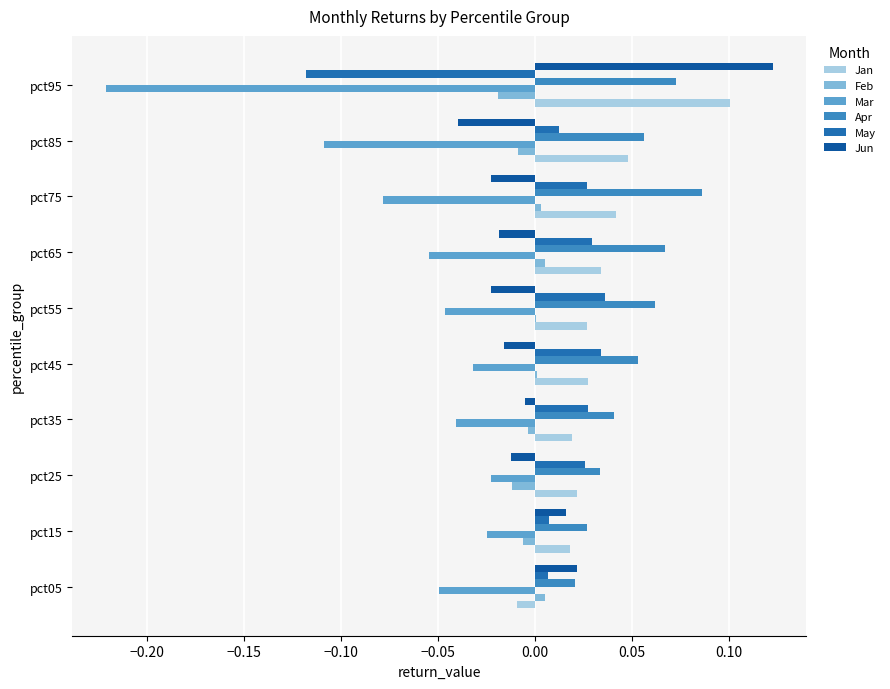

What is the label of the 4th bar from the right?

0.05